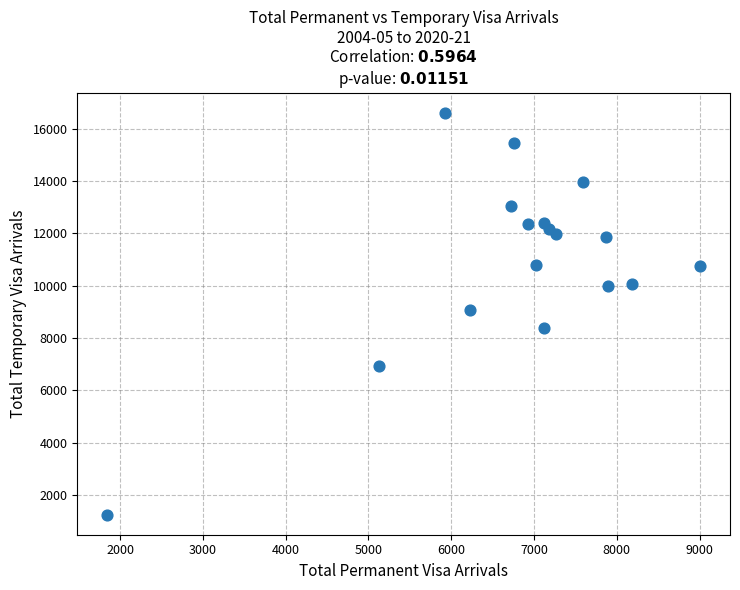

What is the range of X values (max minus min)?

7170